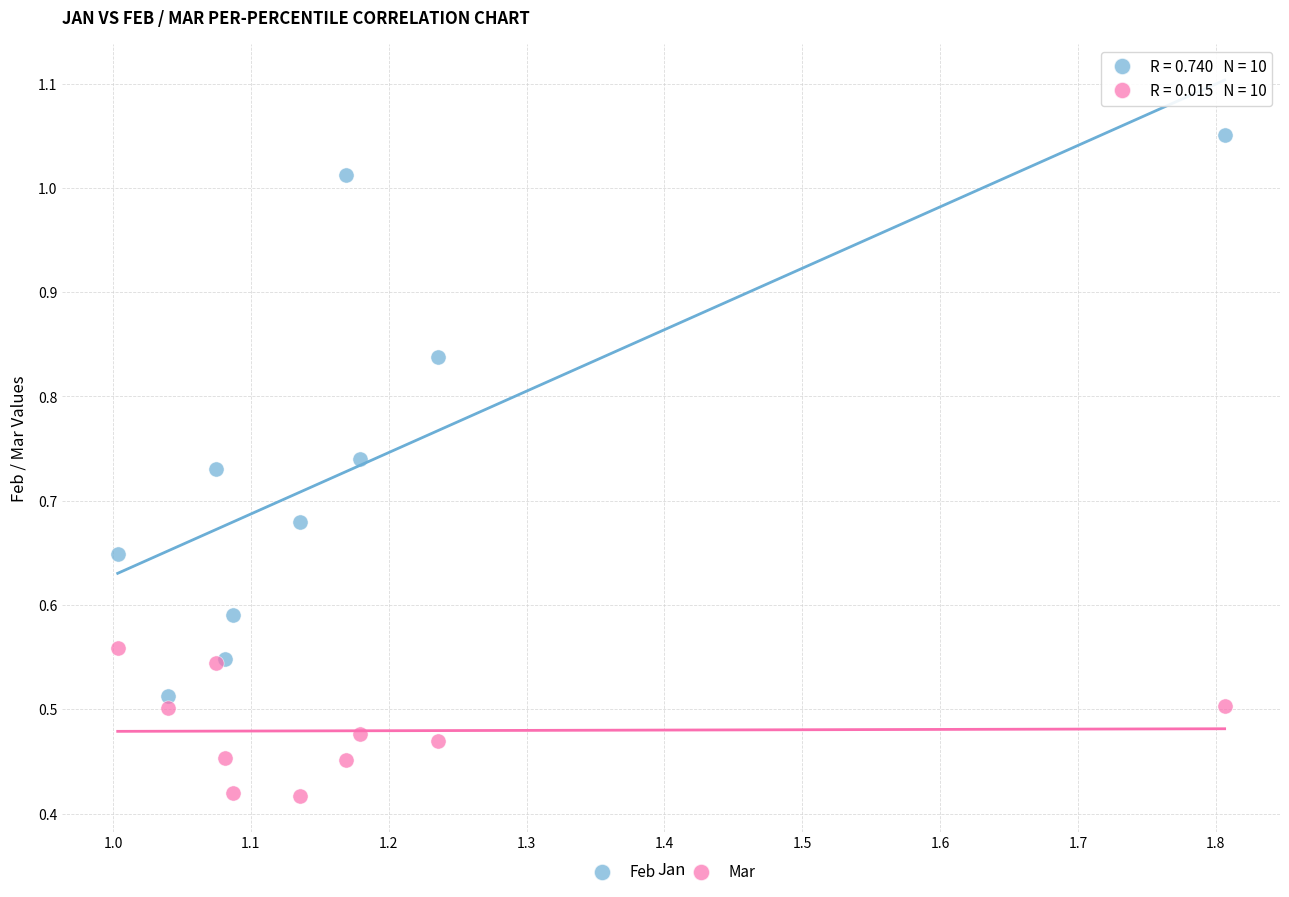

What are all the series names shown in the legend?

Feb, Mar